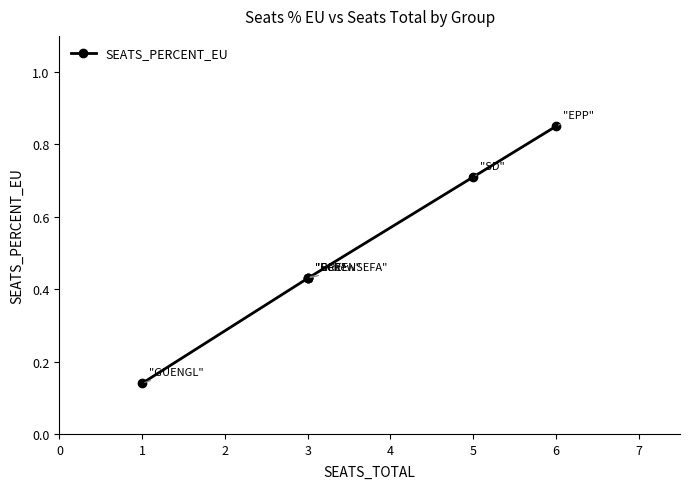

Rank the categories by value from lowest to highest.

1, 3, 3, 3, 5, 6